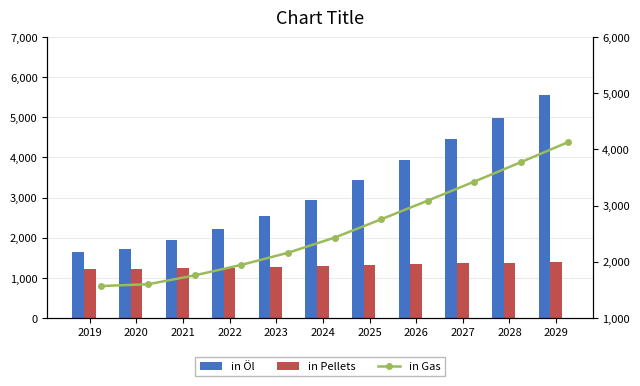

What is the greatest value displayed?

5561.0